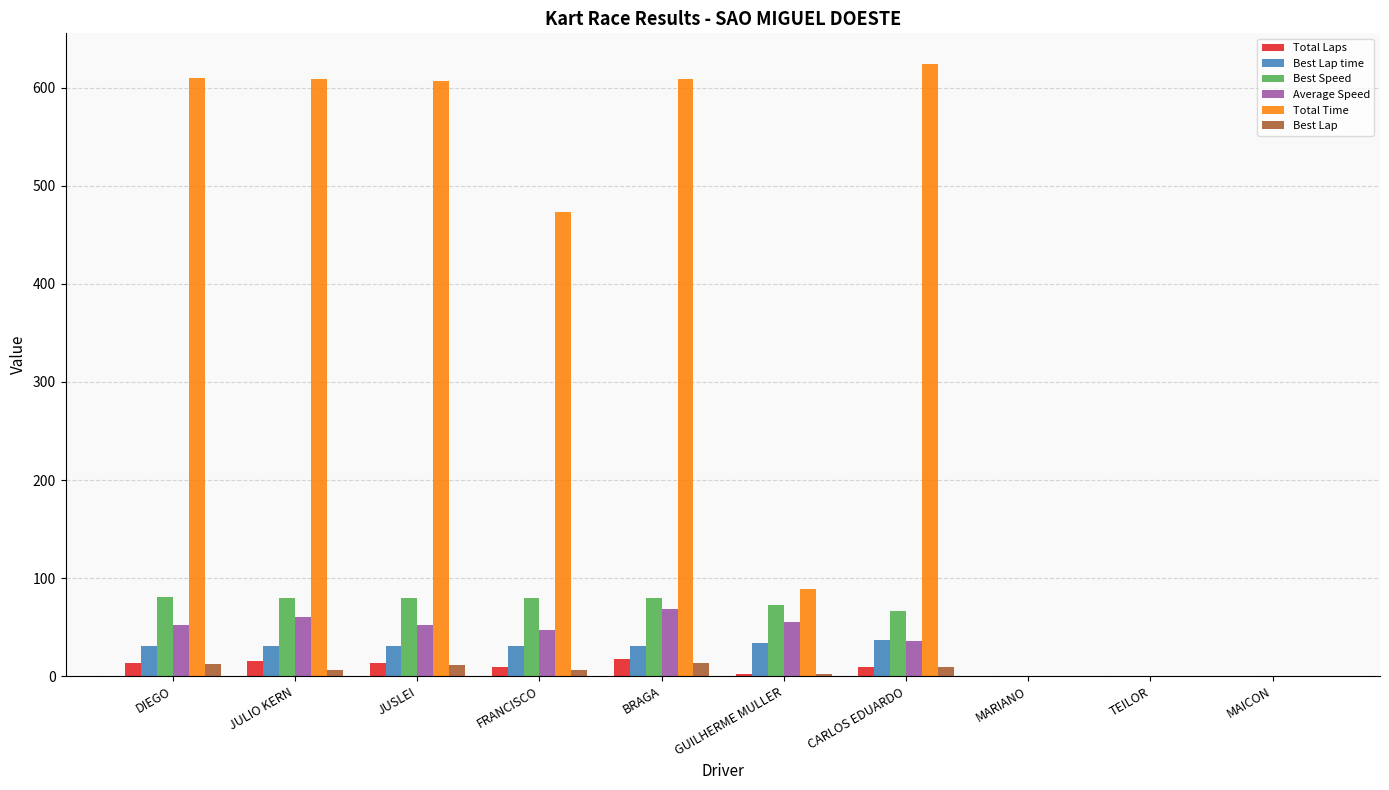

Is the value of Total Laps at TEILOR greater than the value of Best Lap time at BRAGA?

No